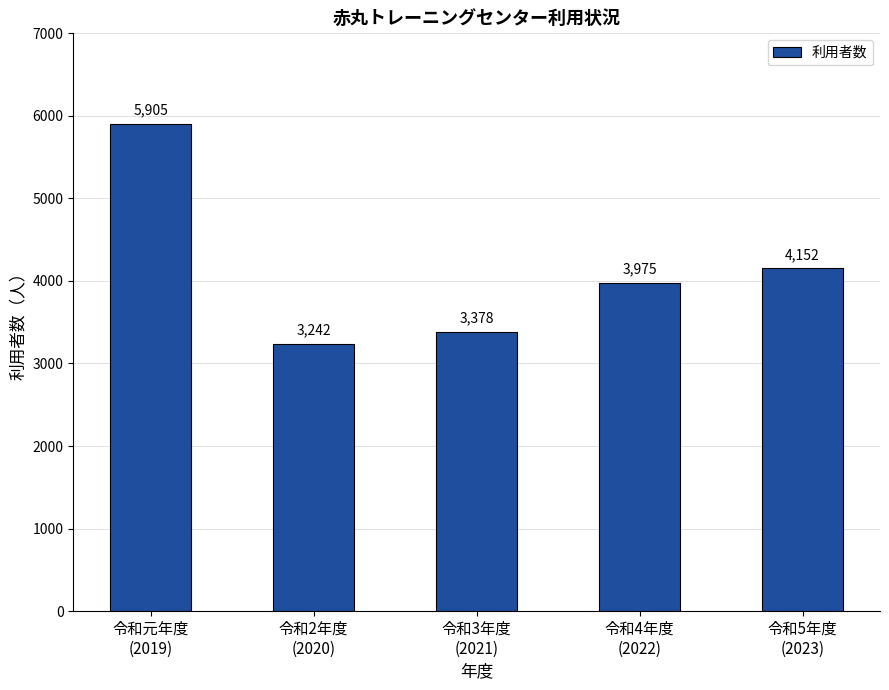

Which category has the lowest value across all series?

令和2年度
(2020)